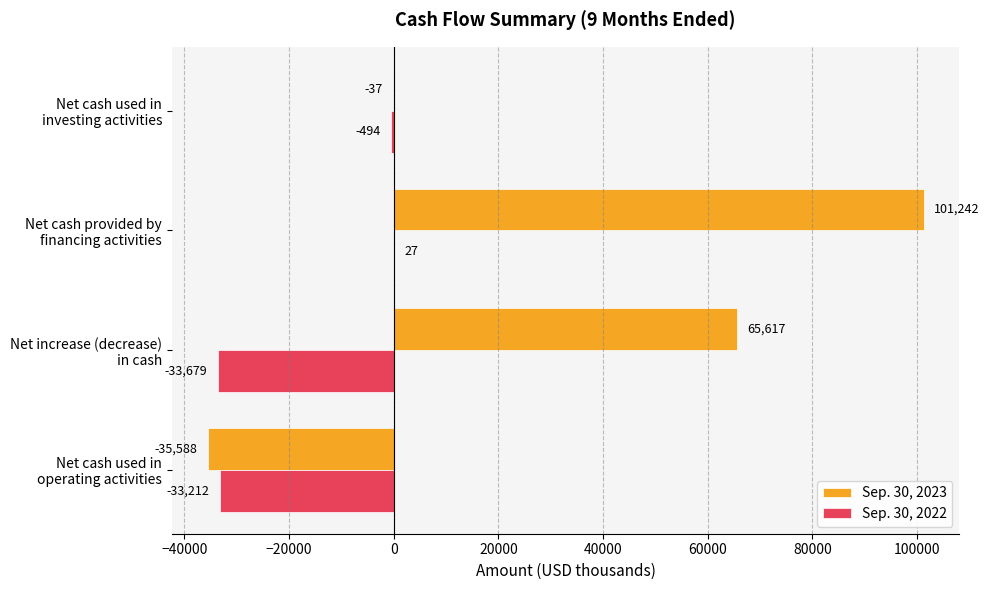

Which series has the largest total across all categories?

Sep. 30, 2023